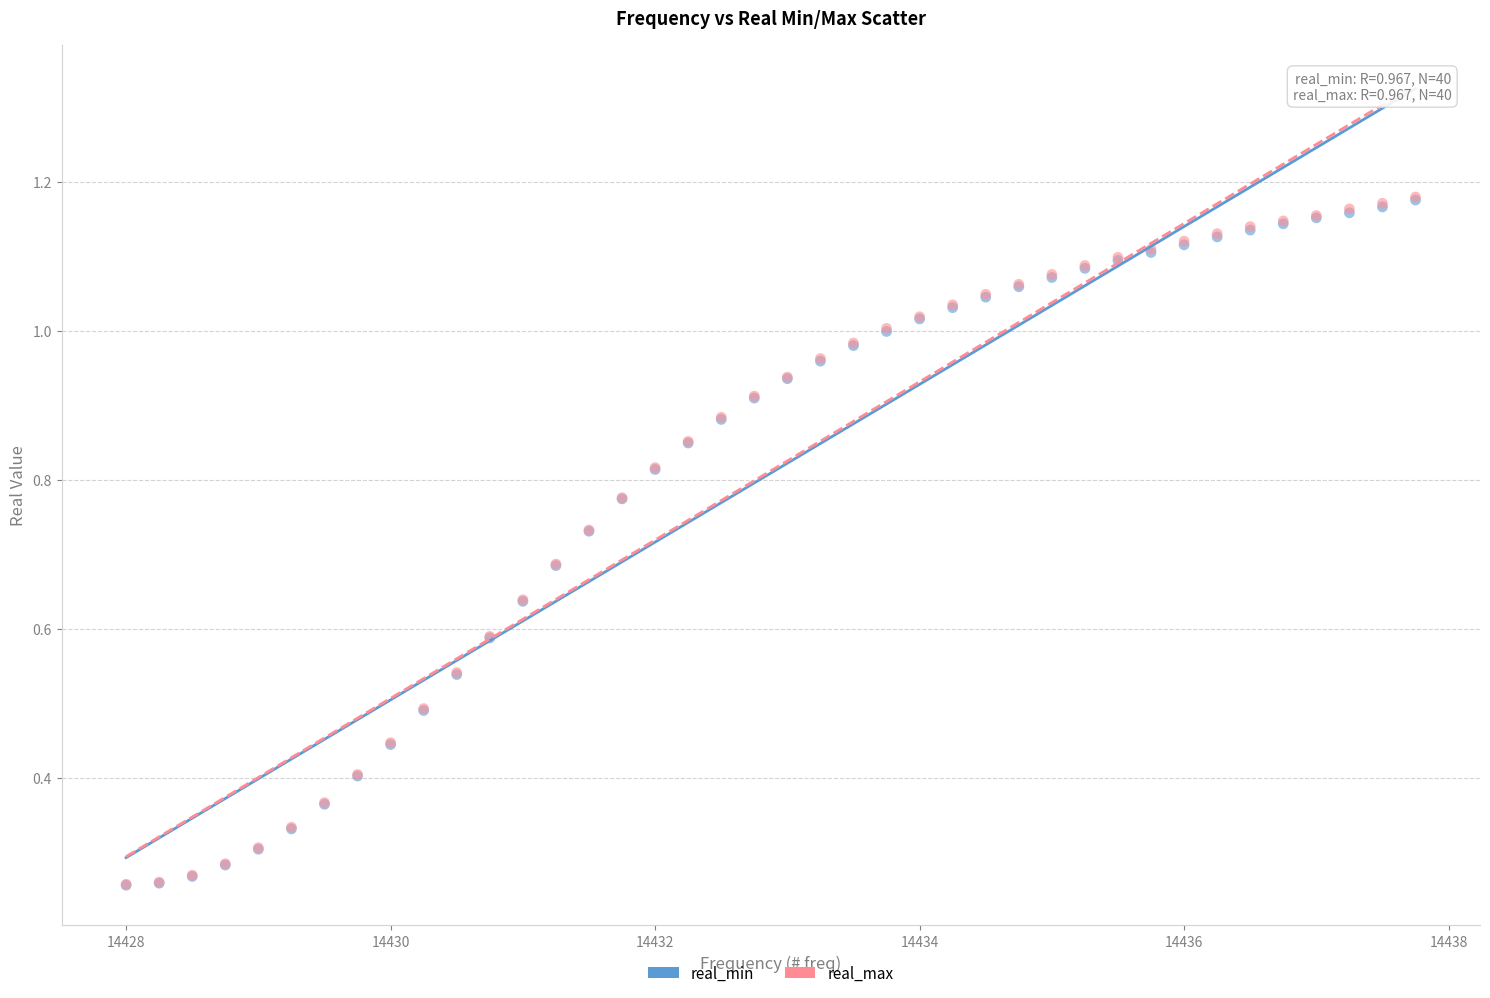

What are all the series names shown in the legend?

real_min, real_max